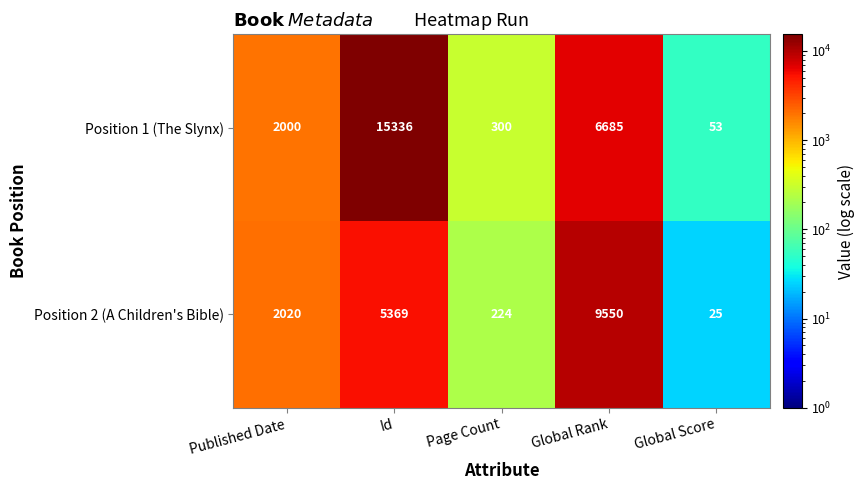

What is the total value across all series at Global Rank?

16235